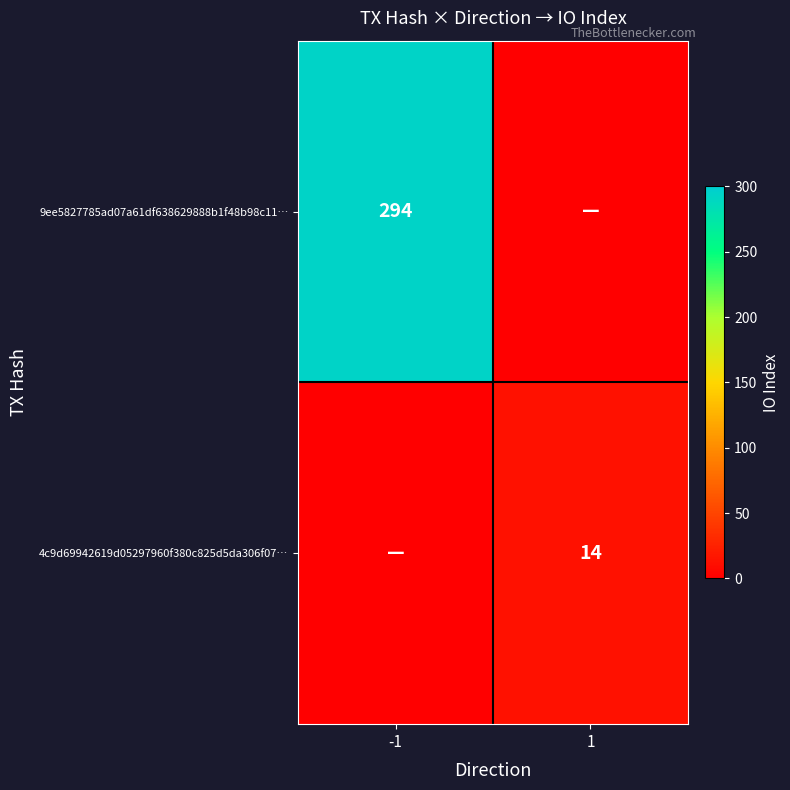

Is it true that 9ee5827785ad07a61df638629888b1f48b98c11… equals 294 at -1?

True